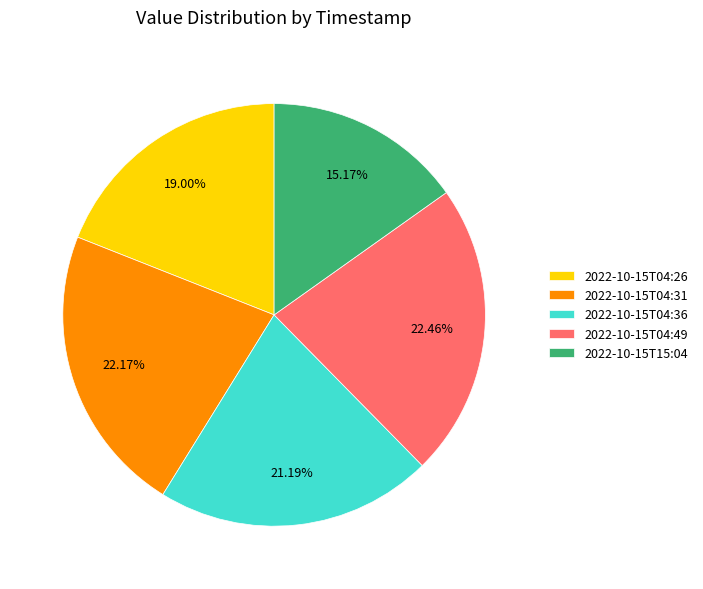

Combined, what portion of the pie is 2022-10-15T04:31 and 2022-10-15T04:26?

41.2%